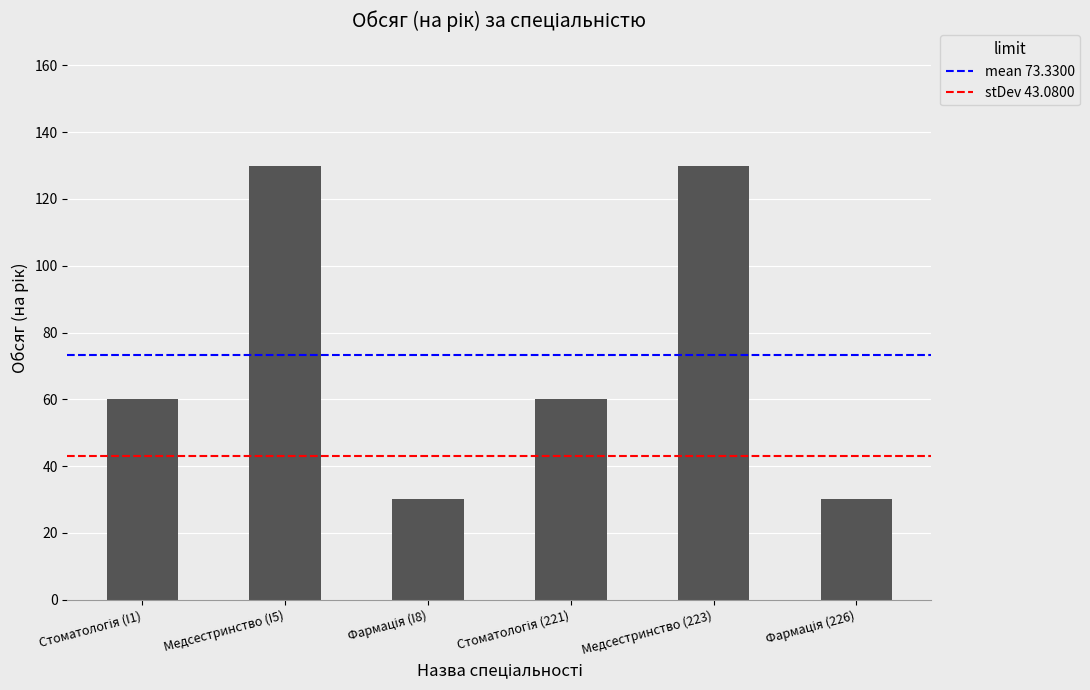

What is the label of the 2nd bar from the left?

Медсестринство (I5)